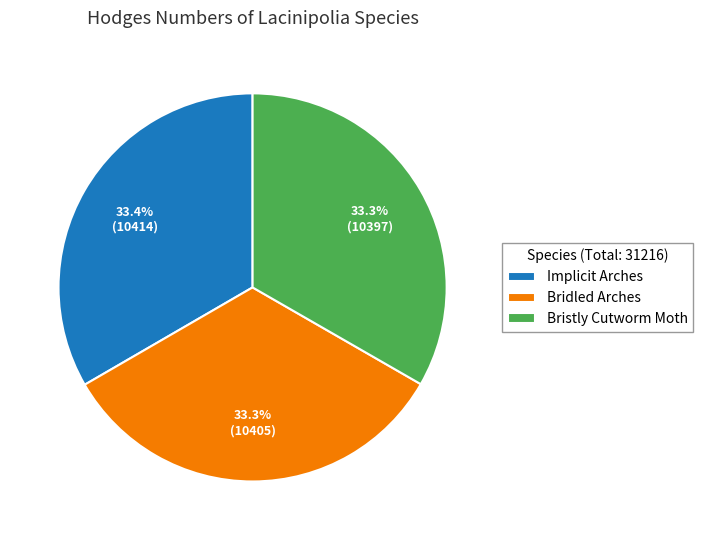

What is the total percentage of Bristly Cutworm Moth and Bridled Arches?

66.6%